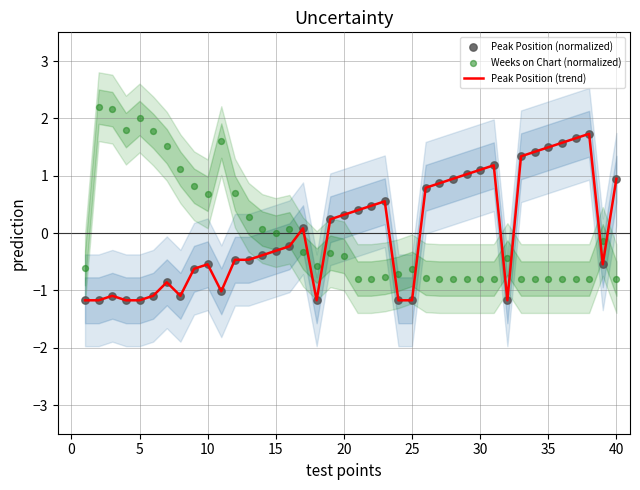

Which series contains the lowest Y value?

Peak Position (trend)